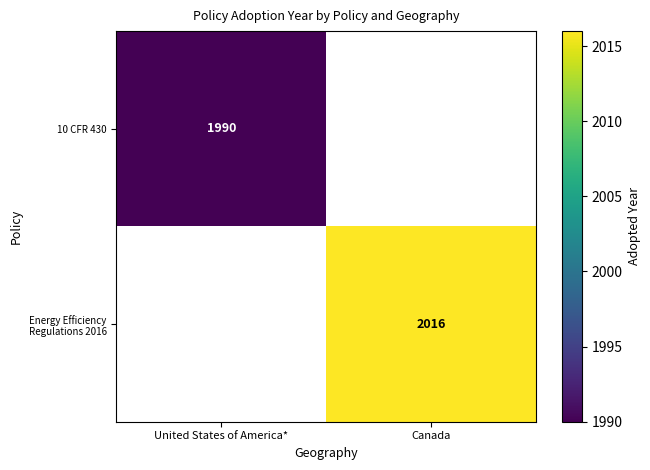

The Energy Efficiency Regulations 2016 series shows 1143 at Canada. True or false?

False